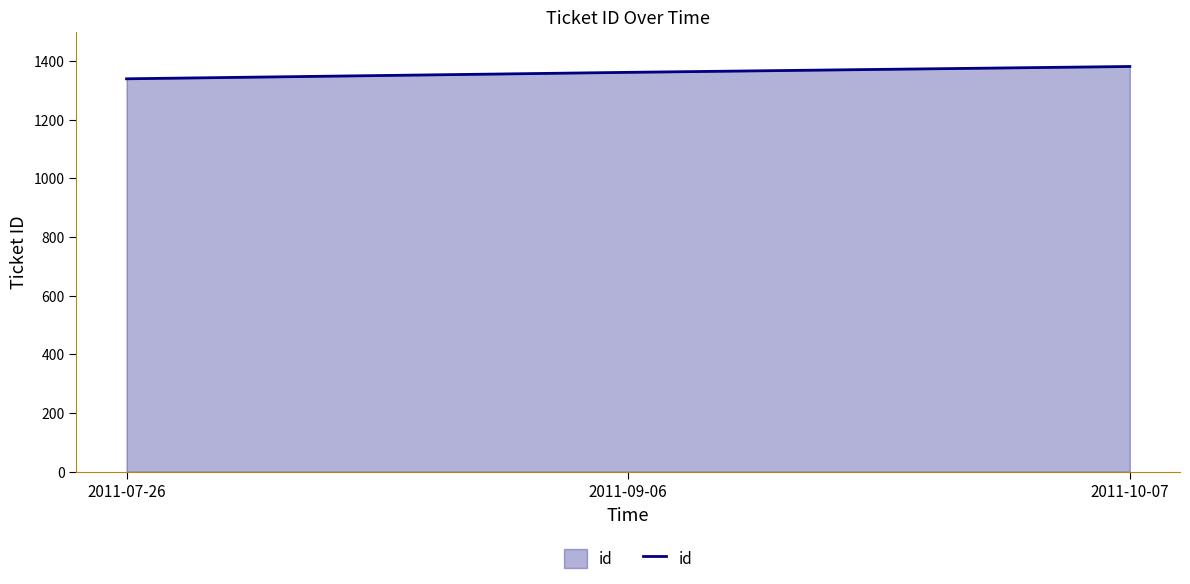

At which category does the chart reach its minimum across all series?

2011-07-26